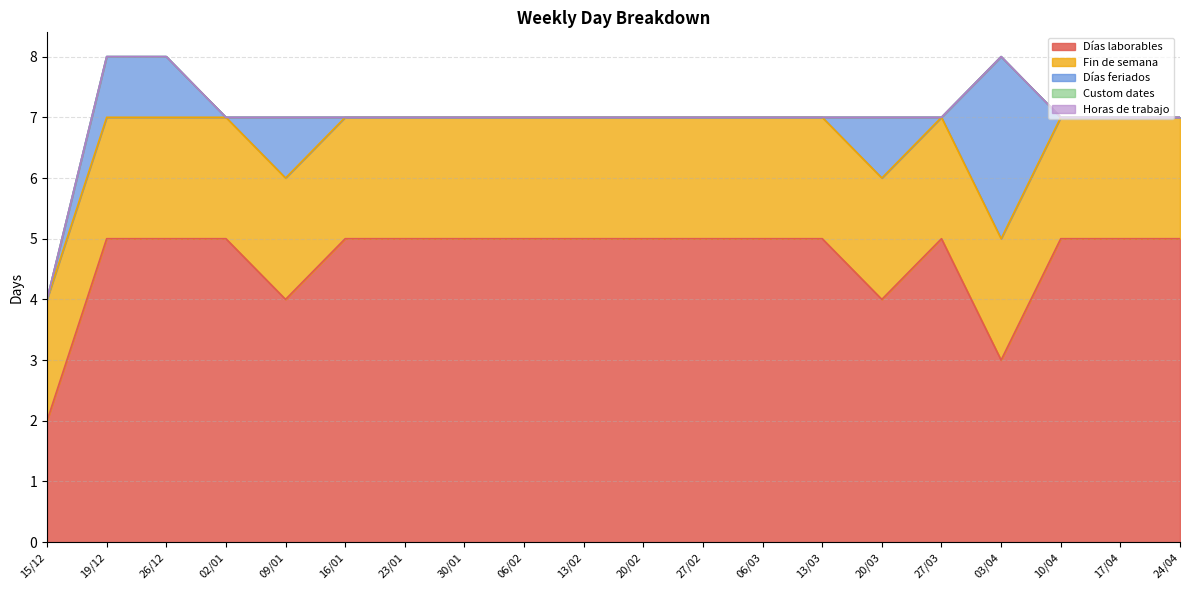

What are all the series names shown in the legend?

Días laborables, Fin de semana, Días feriados, Custom dates, Horas de trabajo